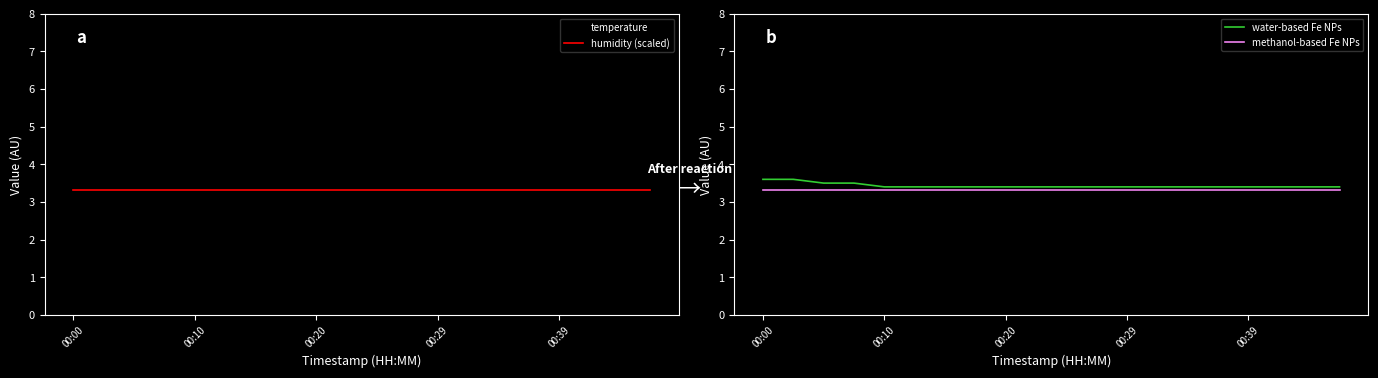

The methanol-based Fe NPs series shows 2.2 at 00:20. True or false?

False